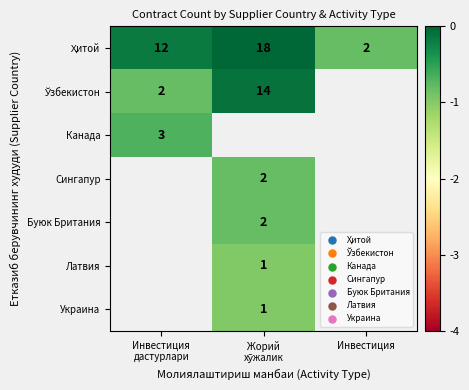

The Ҳитой series shows -0.2 at Инвестиция дастурлари. True or false?

False